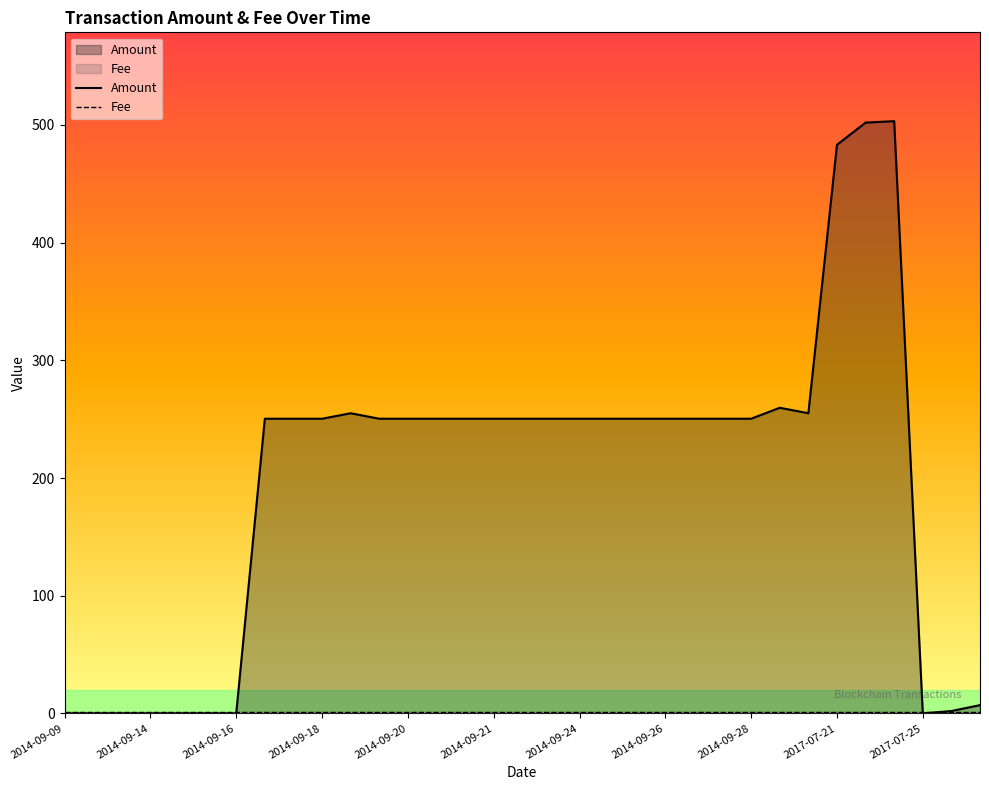

At 2014-09-14, list the series in order from largest to smallest.

Fee, Amount